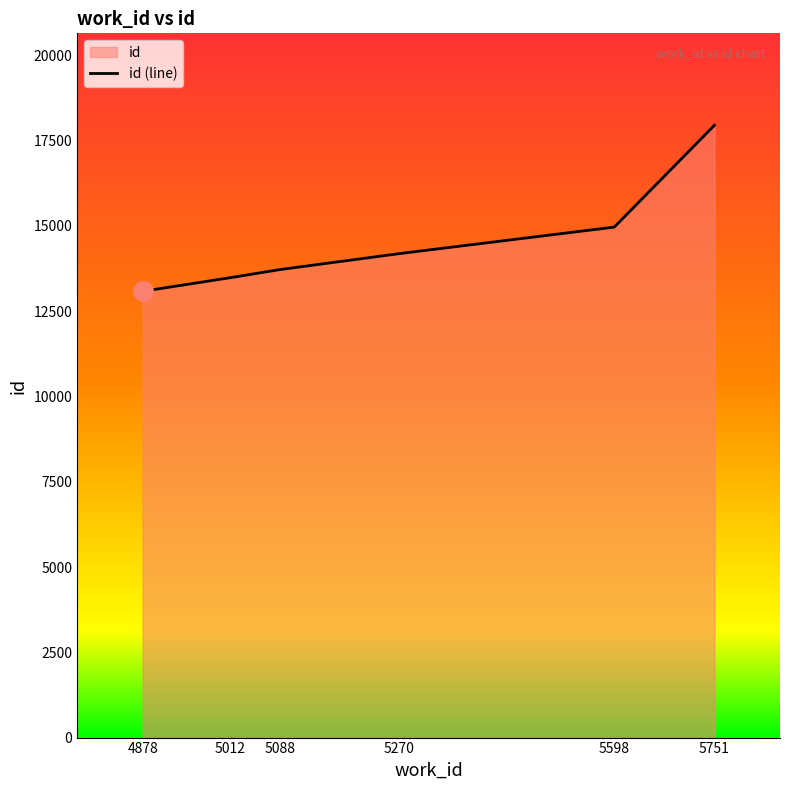

The chart shows a value of 13082 at 4878. True or false?

True